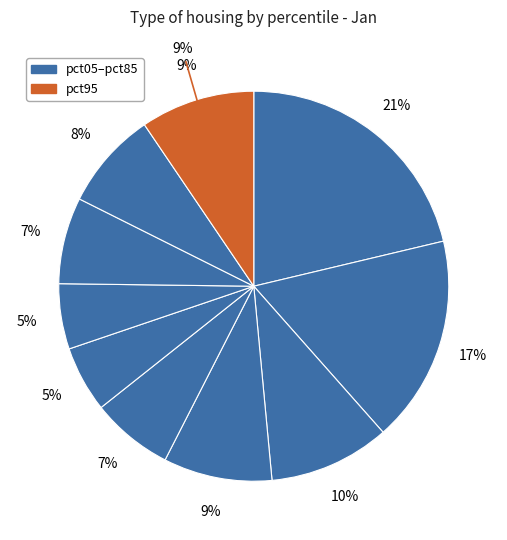

Is there any slice that represents more than half of the pie?

No